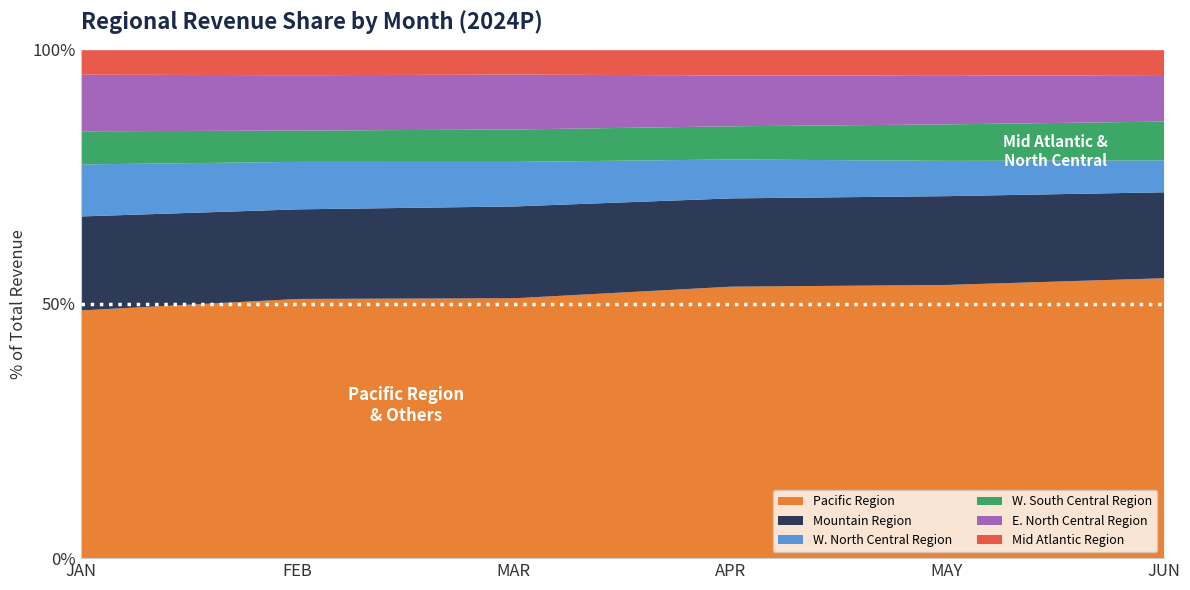

What is the highest value of the Pacific Region series?

55.1